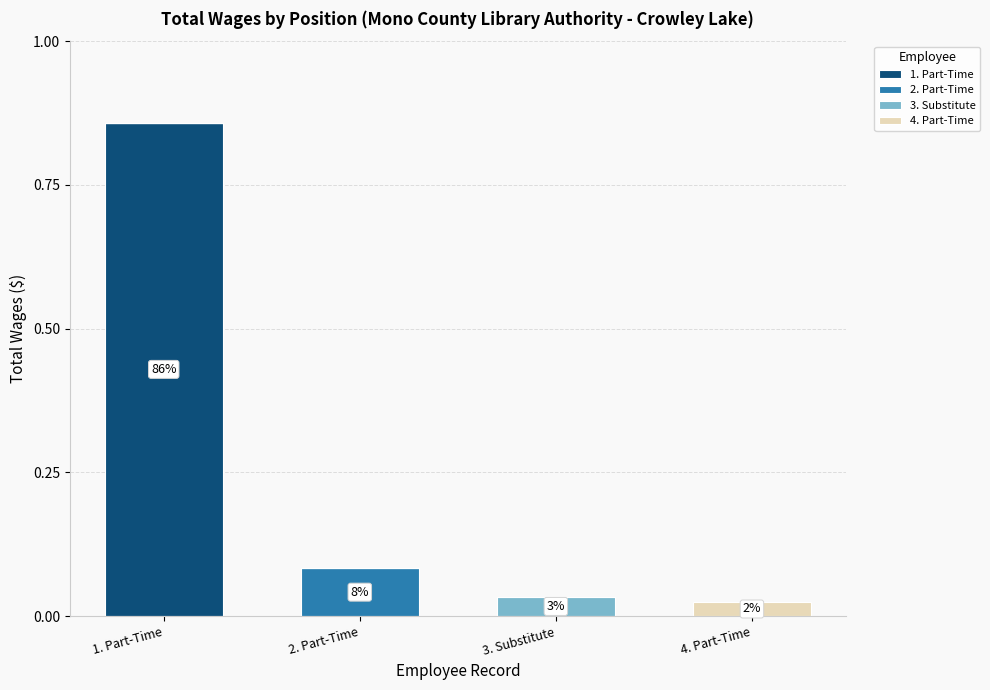

What are all the series names shown in the legend?

1. Part-Time, 2. Part-Time, 3. Substitute, 4. Part-Time